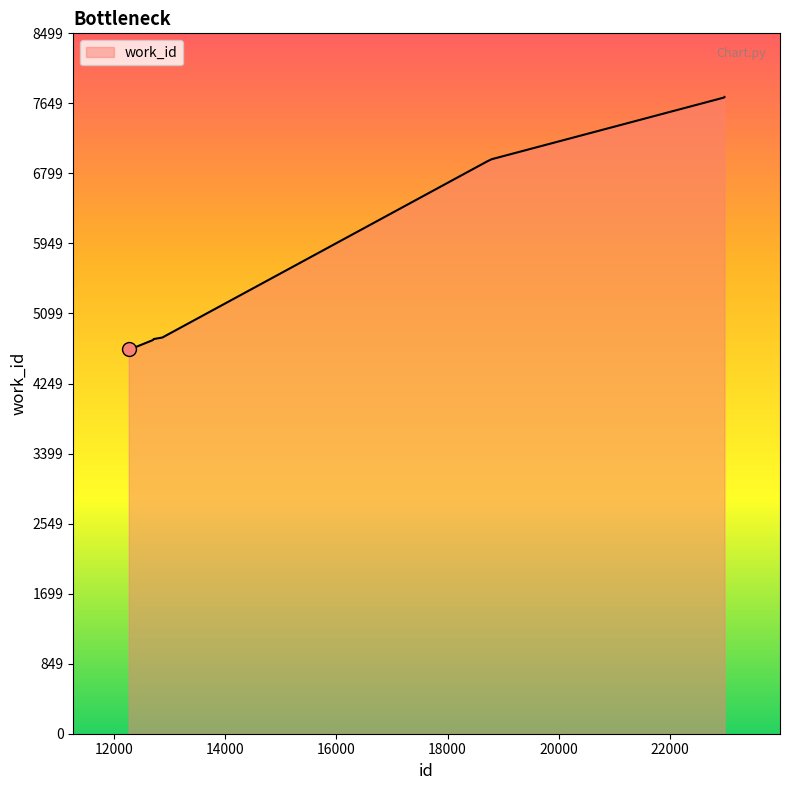

What is the smallest value displayed?

4663